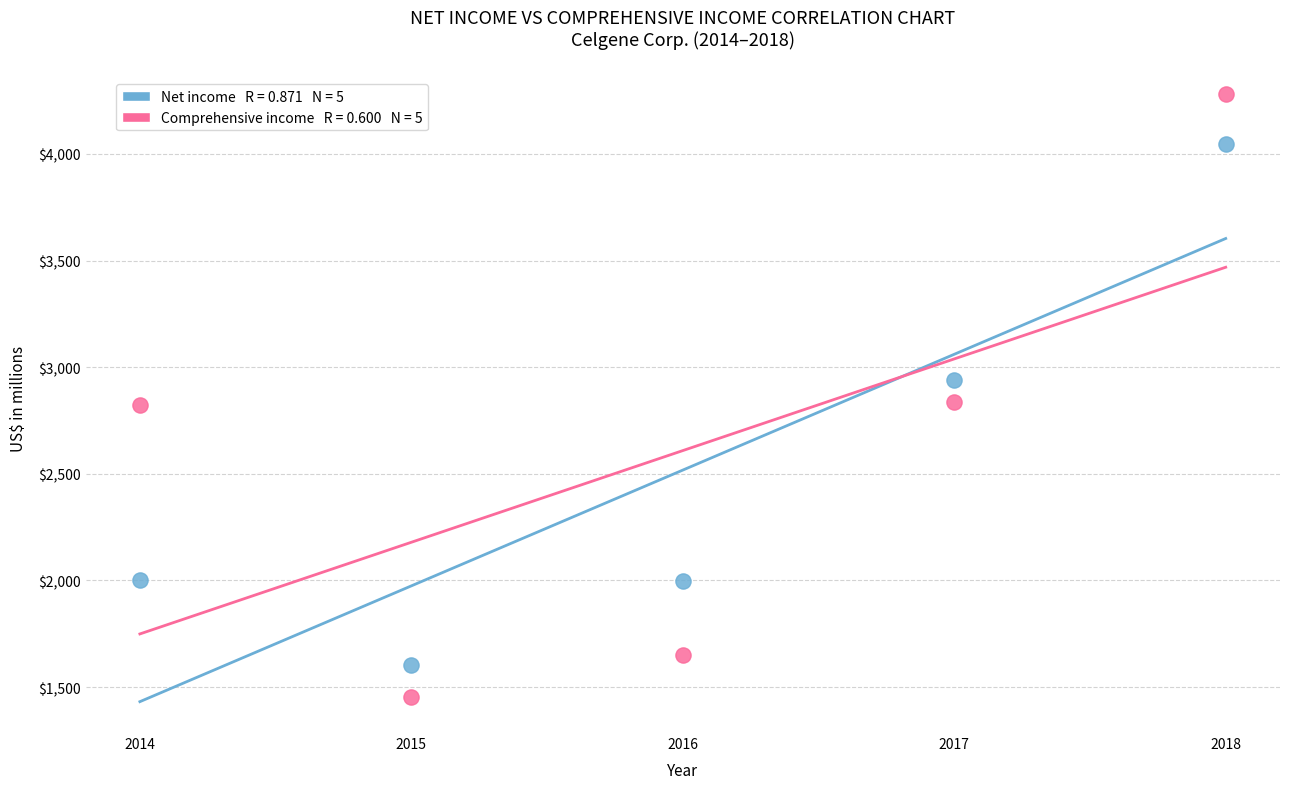

Across all data points, what is the range of Y values (max minus min)?

2824